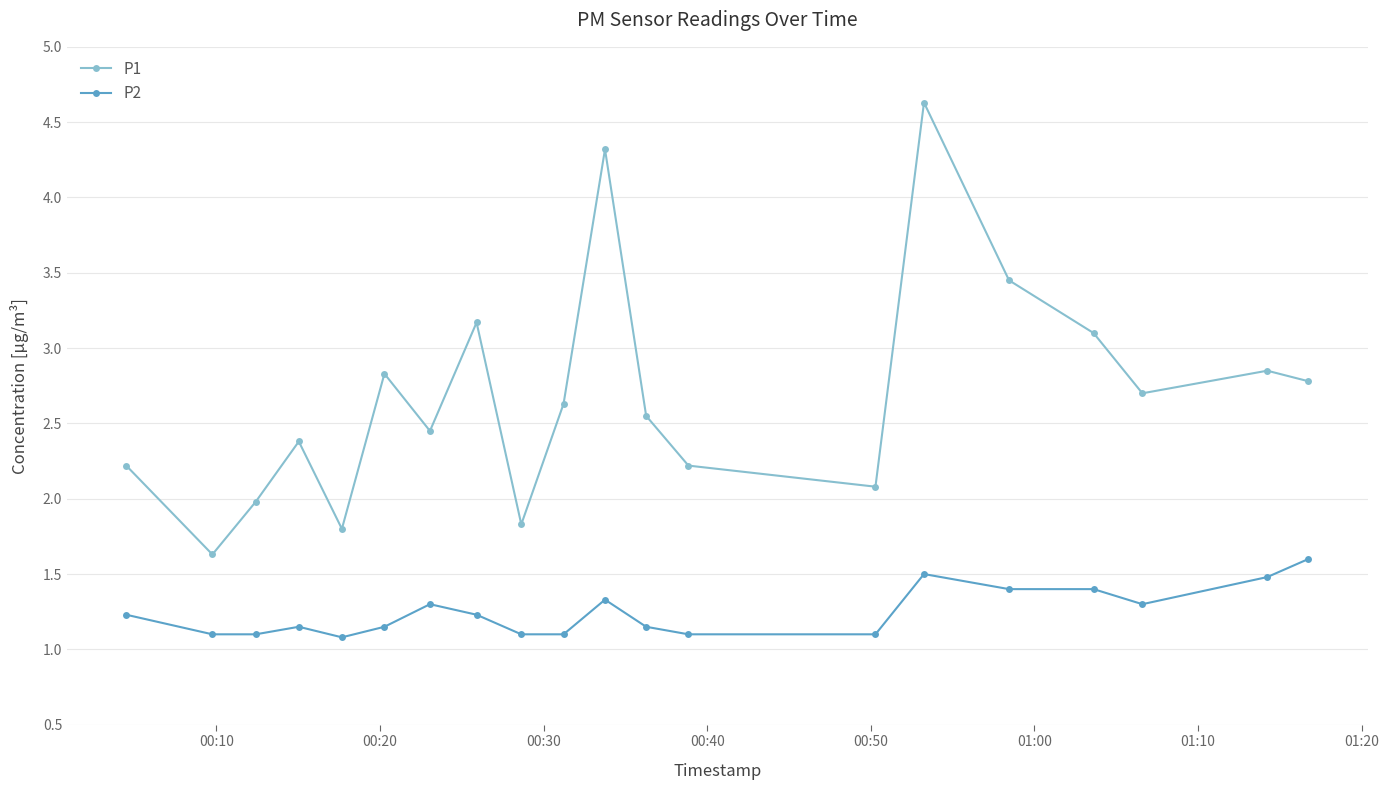

What is the greatest value displayed?

4.6